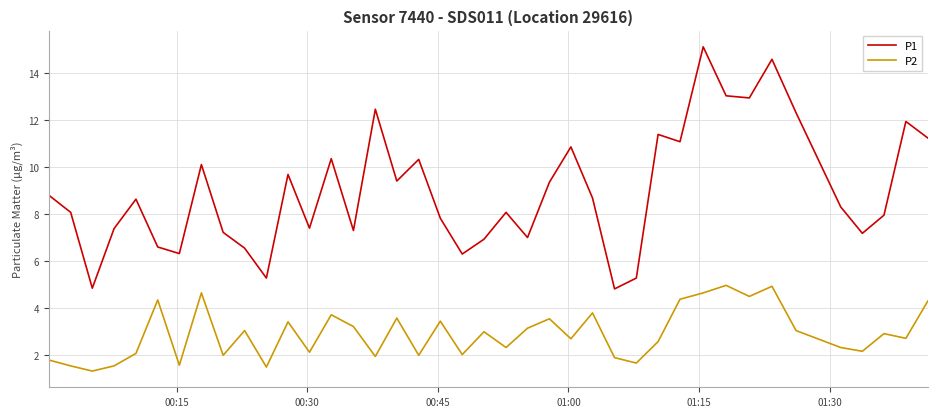

List the series in order of their peak value, highest first.

P1, P2